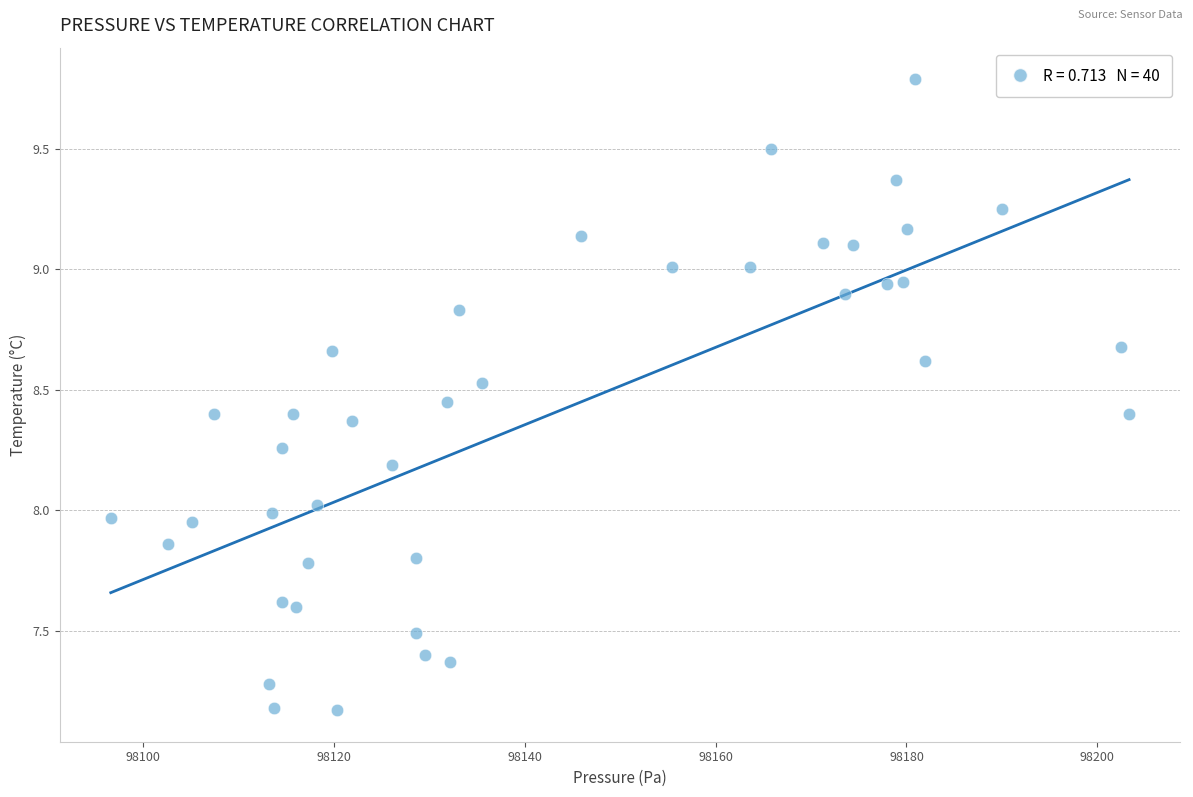

What is the range of Y values (max minus min)?

2.6